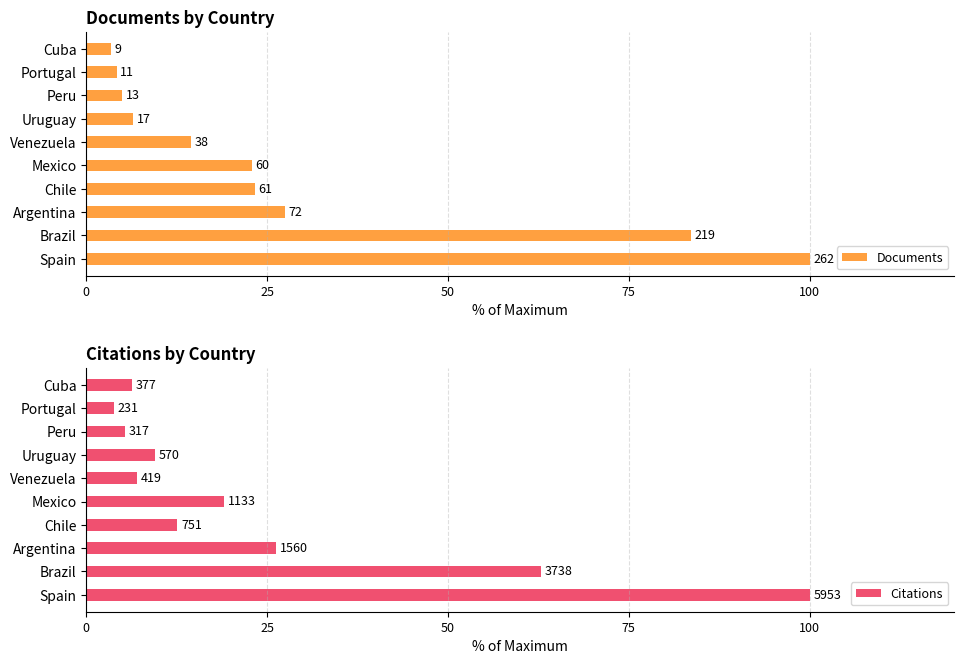

What is the sum of all Documents values?

290.8